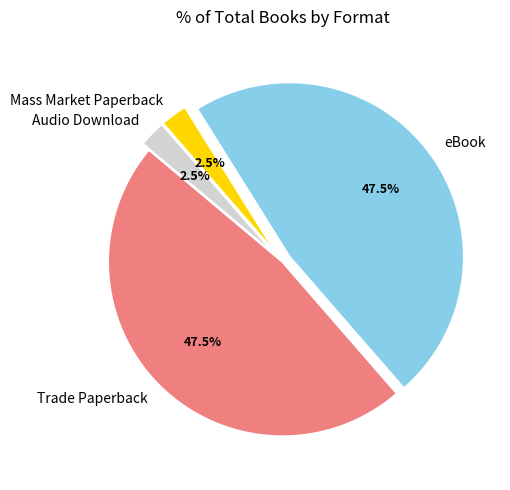

Is there any slice that represents more than half of the pie?

No